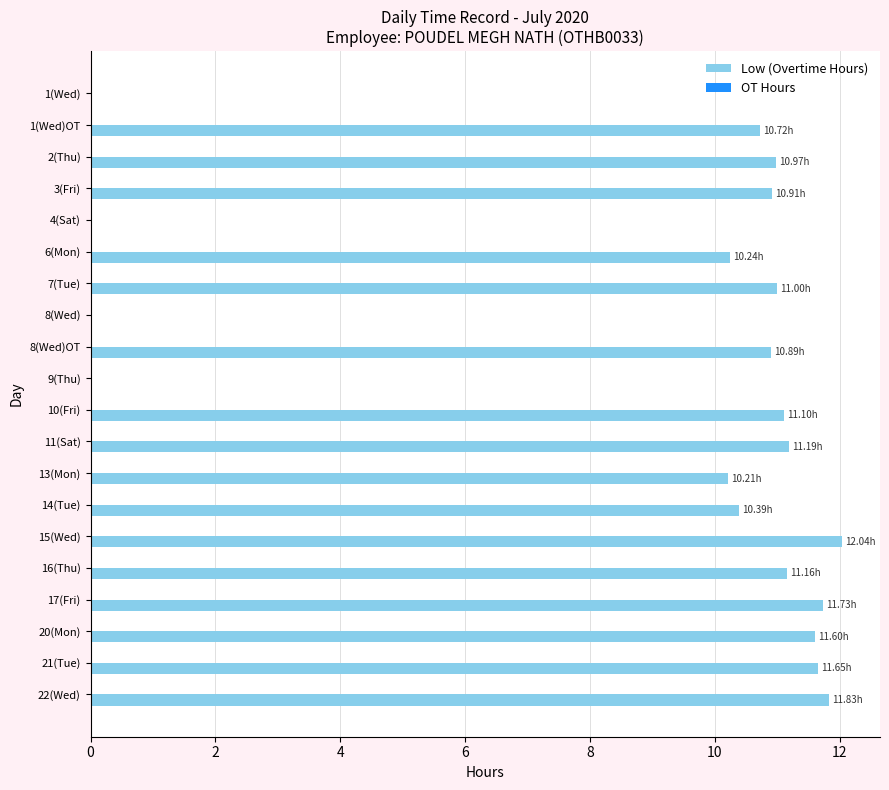

What is the sum of the values at 6(Mon) and 1(Wed)?

10.2